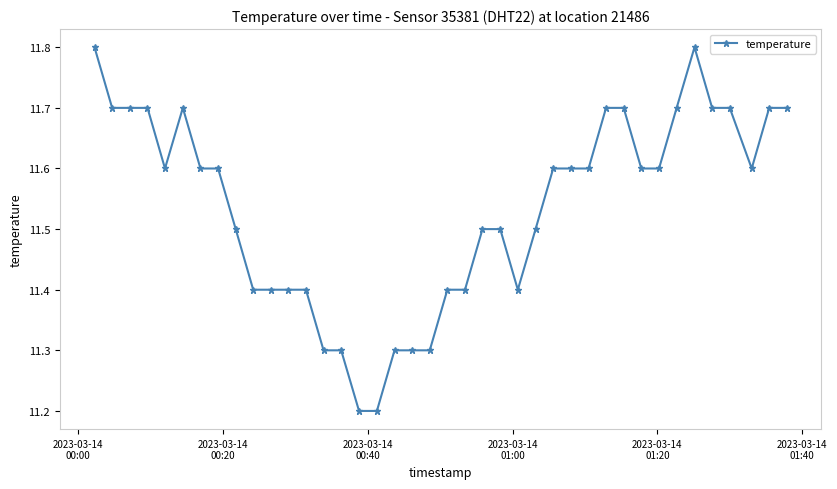

What is the minimum value shown in the chart?

11.2